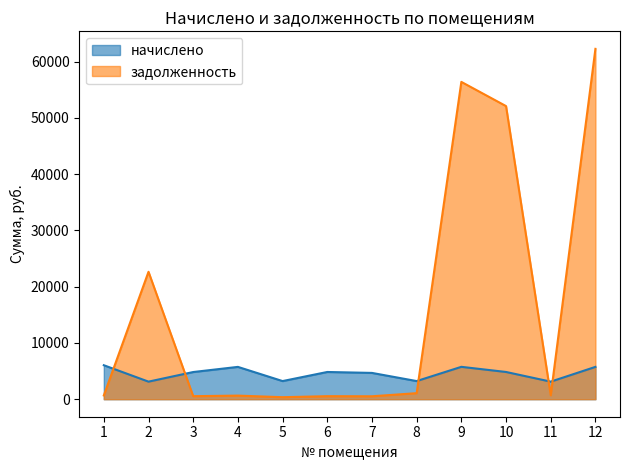

Reading left to right, list all the values displayed in this chart.

начислено: 6039.0	3121.1	4829.4	5743.5	3222.6	4838.6	4672.4	3222.6	5752.8	4838.6	3121.1	5743.5
задолженность: 671.0	22641.8	536.6	638.2	358.1	537.6	519.2	1074.2	56390.3	52090.0	693.6	62262.8